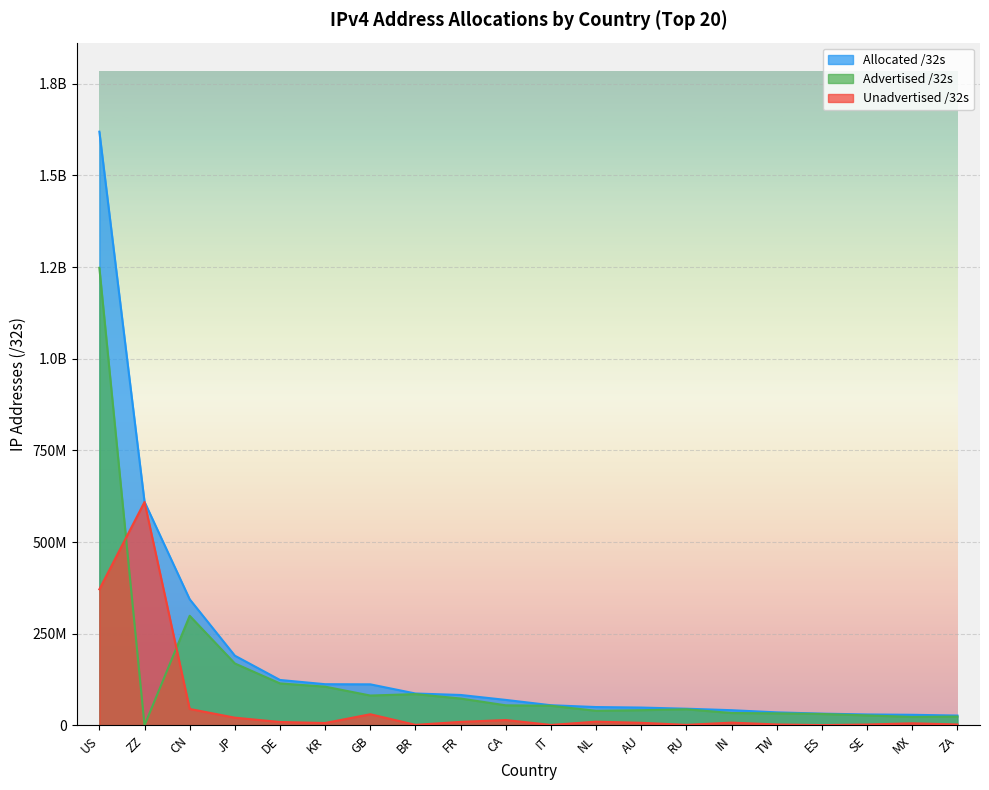

Where is Unadvertised /32s nearest to the value 305149724?

US